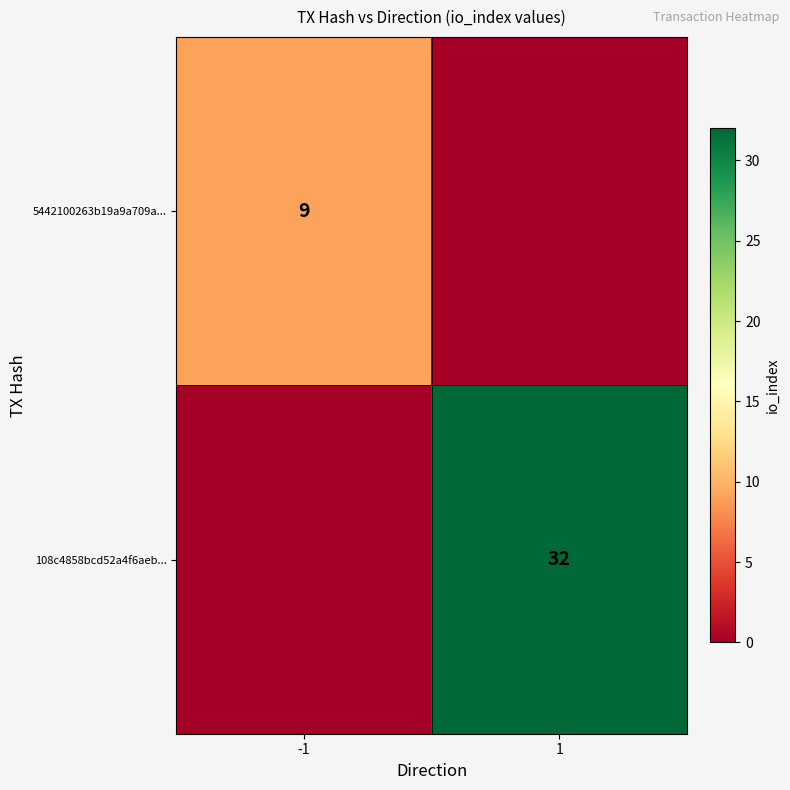

True or false: 5442100263b19a9a709a... has a value of 5 at -1.

False